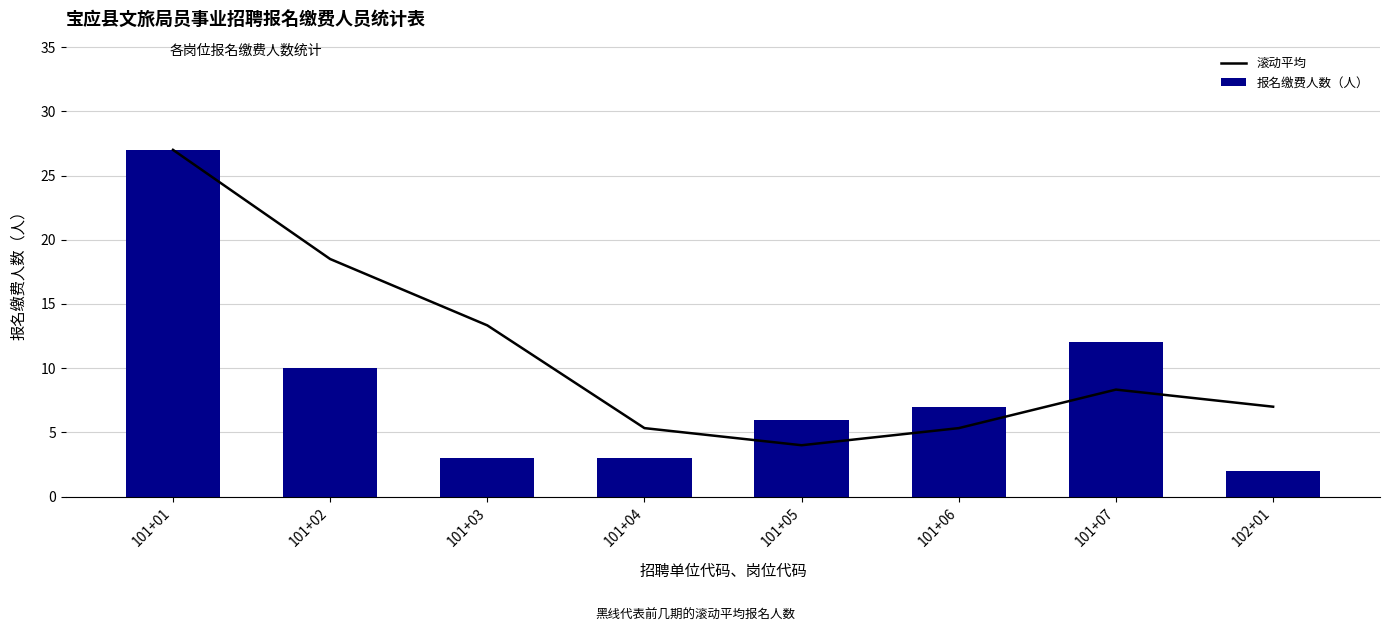

What is the value of the 滚动平均 bar at the 3rd from the left?

13.3